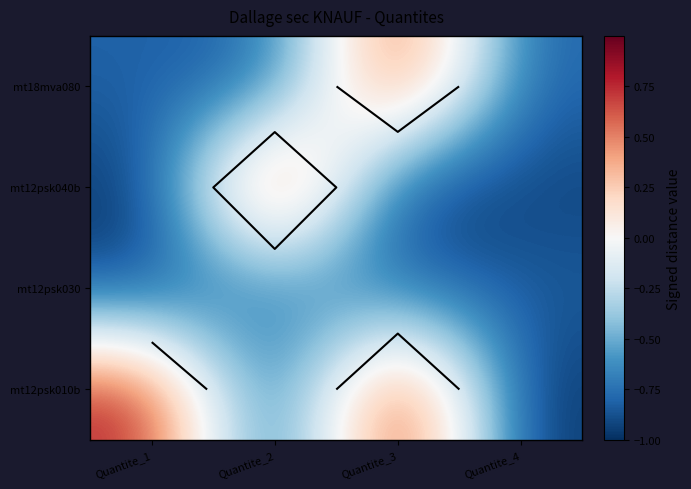

At which label is mt12psk010b closest to 0?

Quantite_1